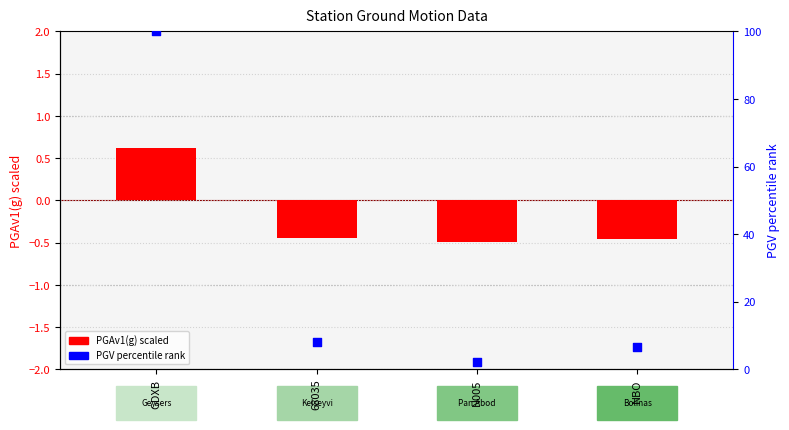

At which category is the sum across all series the highest?

GDXB